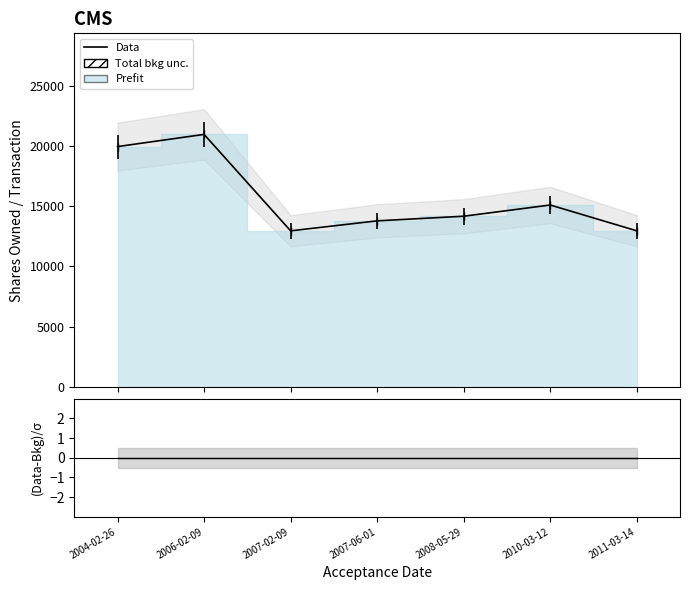

Where does the data first go above 14170?

2004-02-26